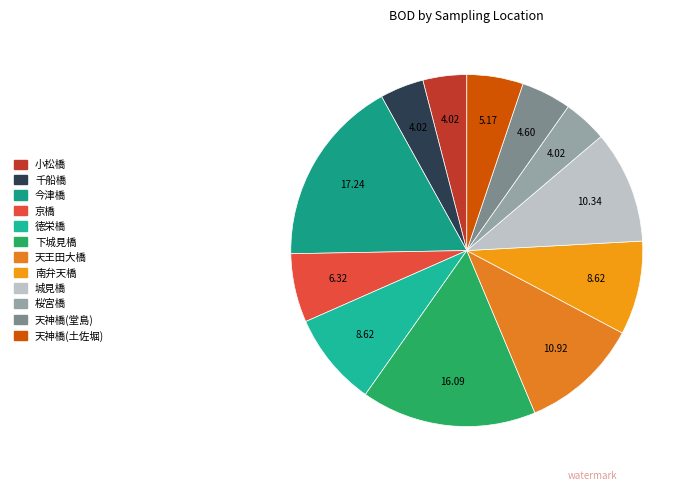

Which category has the smallest portion of the pie?

神崎川 - 小松橋